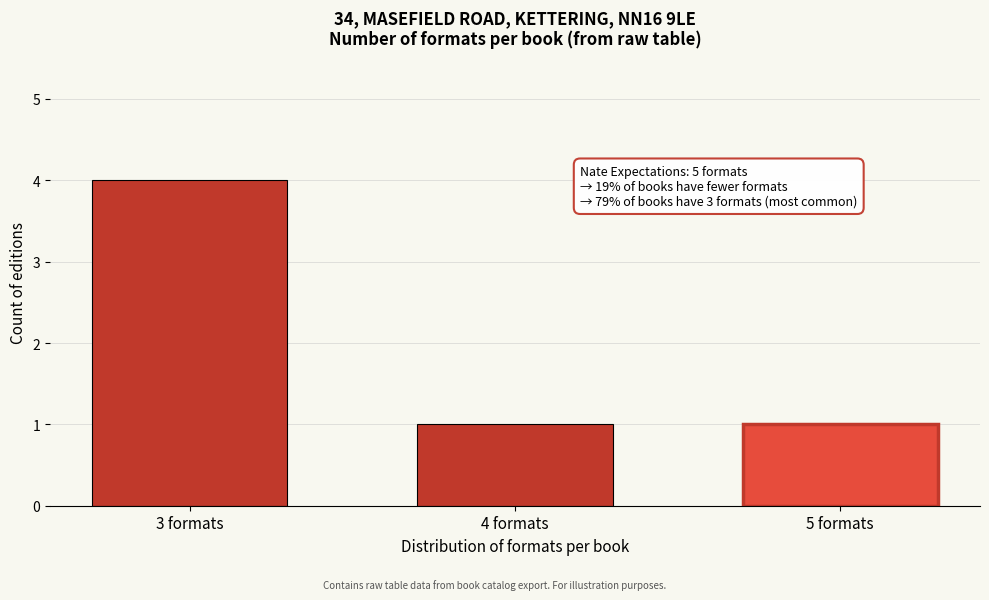

Reading left to right, list all the values displayed in this chart.

3 formats=4	4 formats=1	5 formats=1